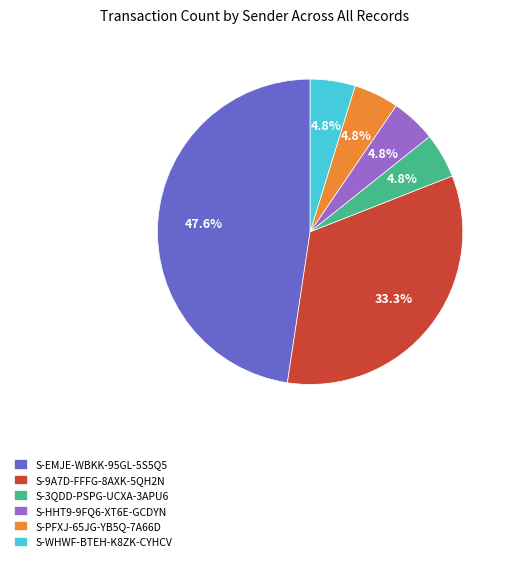

Do S-PFXJ-65JG-YB5Q-7A66D and S-WHWF-BTEH-K8ZK-CYHCV together represent more than half of the pie?

No